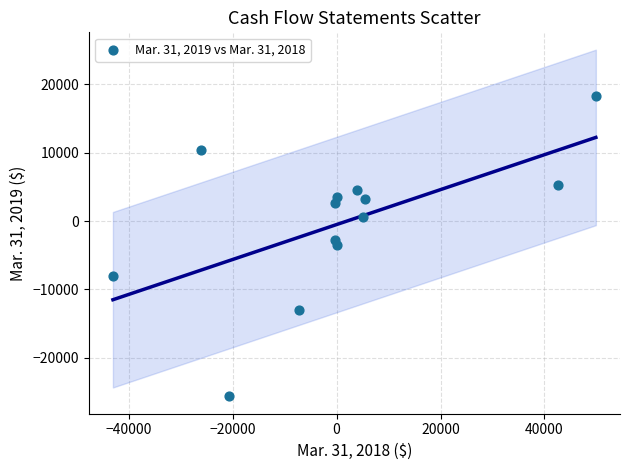

What is the range of X values (max minus min)?

92951